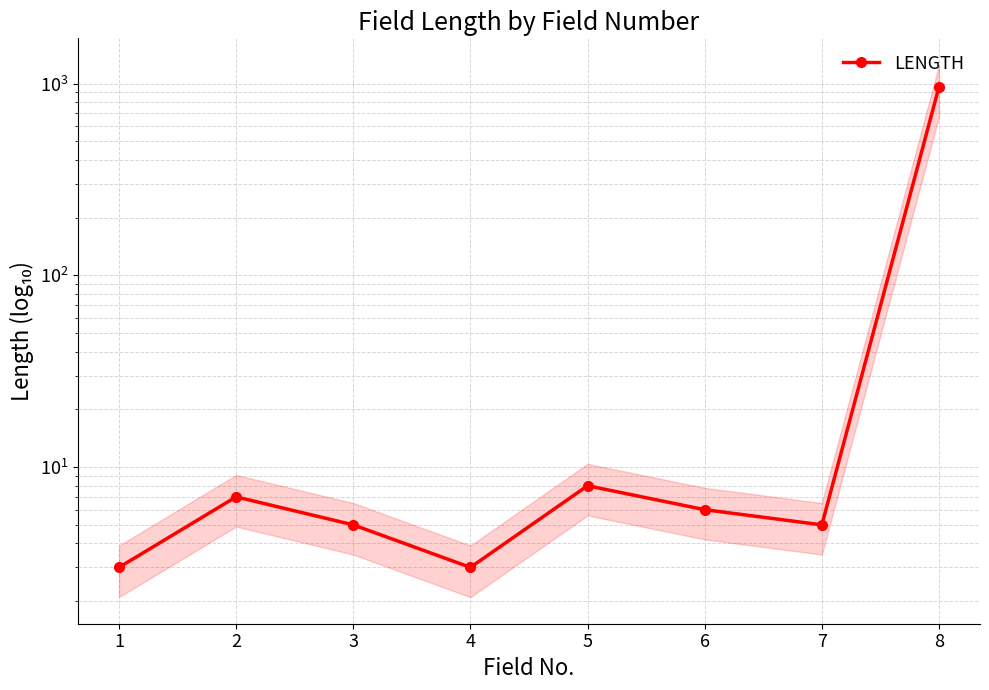

How many points are lower than both their immediate neighbors (excluding endpoints)?

2